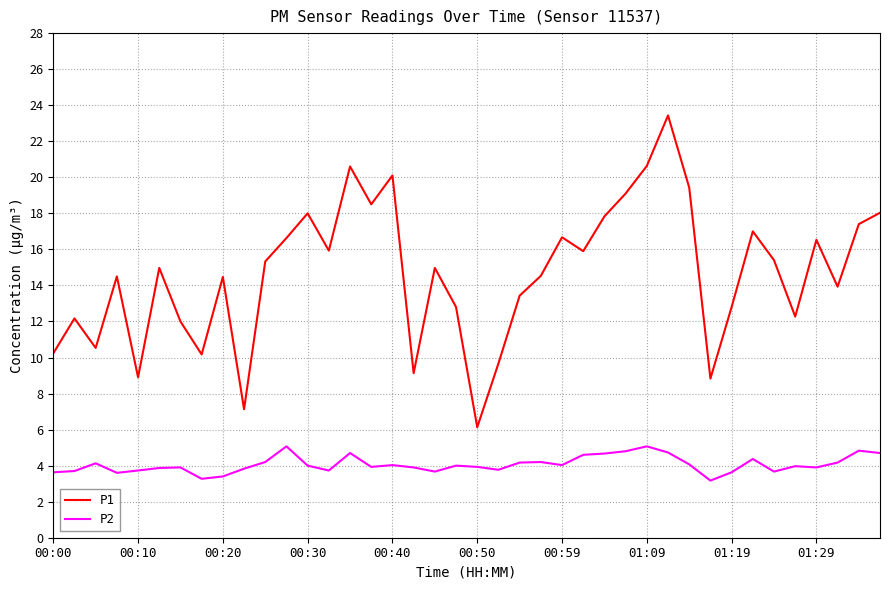

Which series has the largest range (max minus min)?

P1